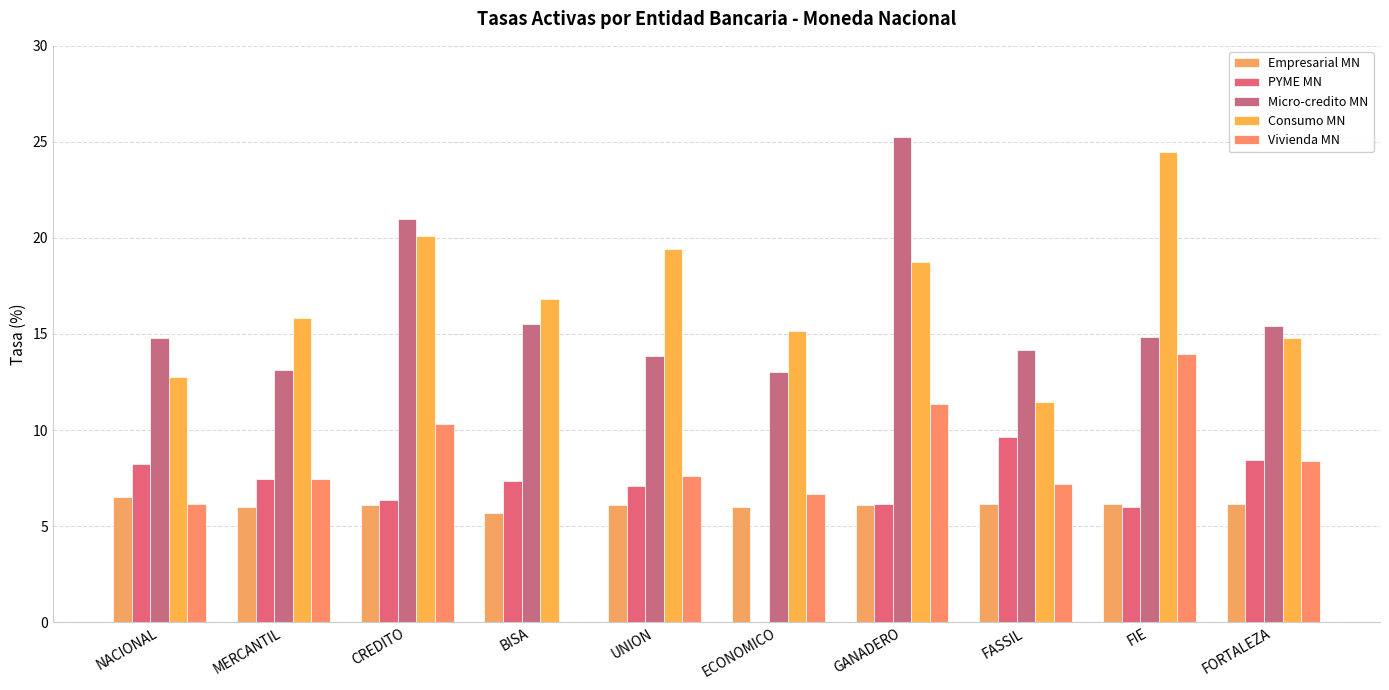

What is the average value of the Micro-credito MN series?

16.1